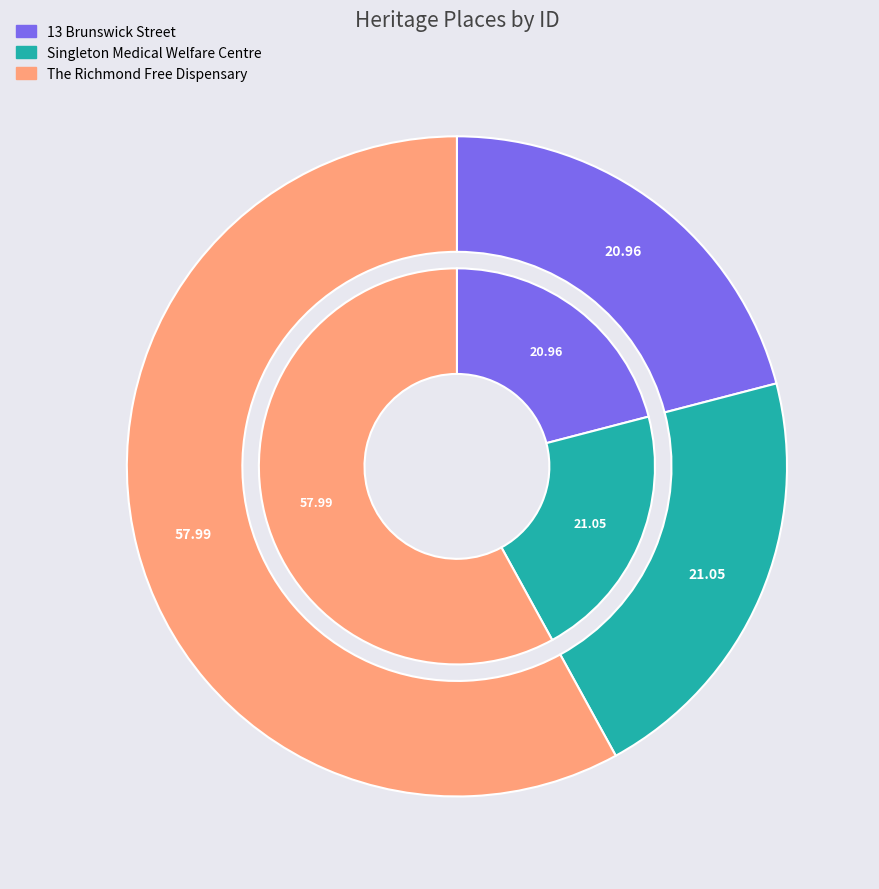

Is there a majority slice in this chart?

Yes